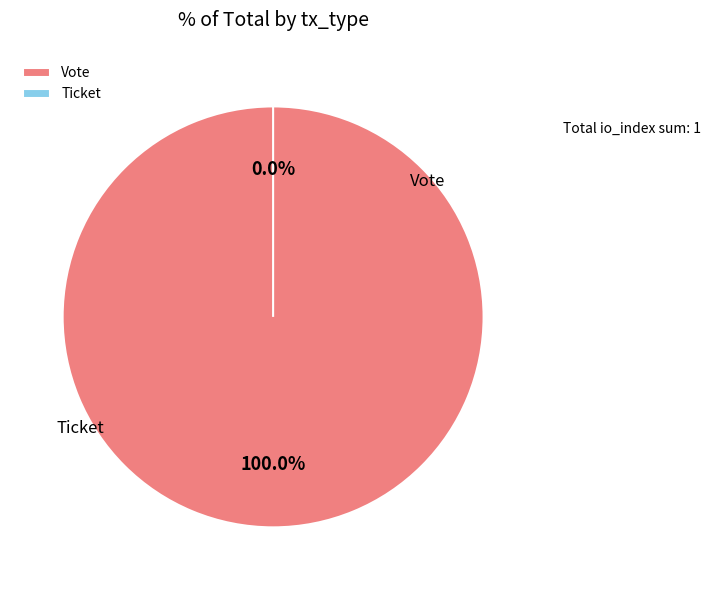

How many slices are in this pie chart?

2